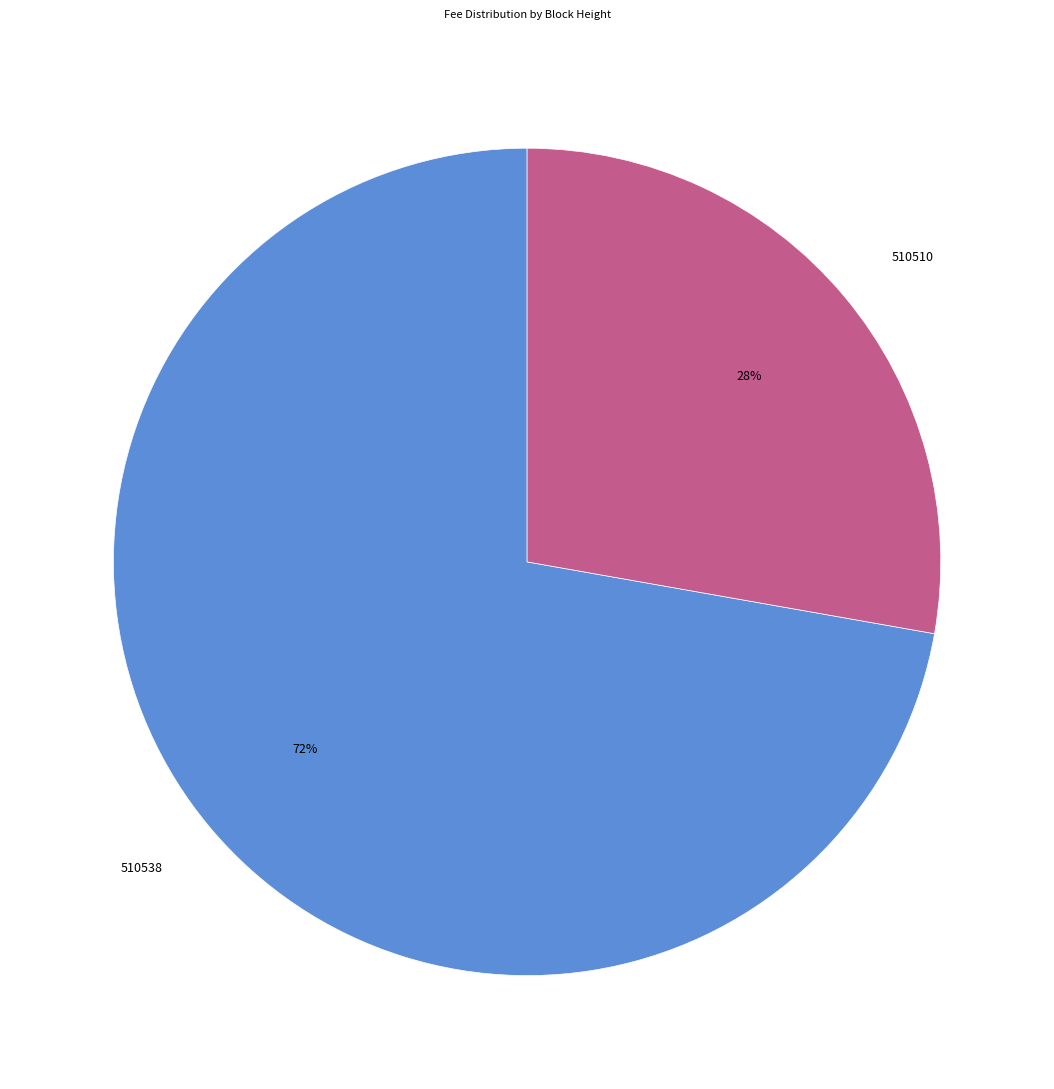

How many slices are in this pie chart?

2